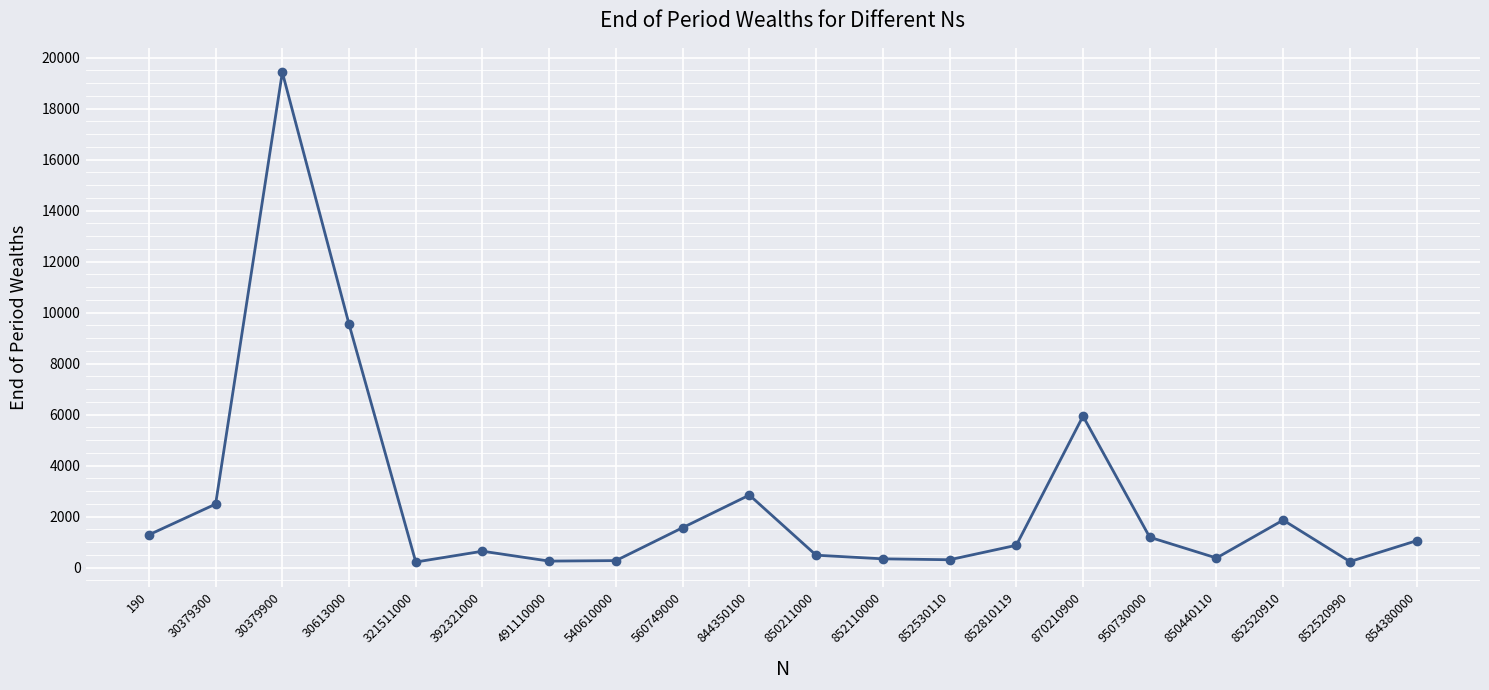

Which has a higher value, 870210900 or 30379900?

30379900